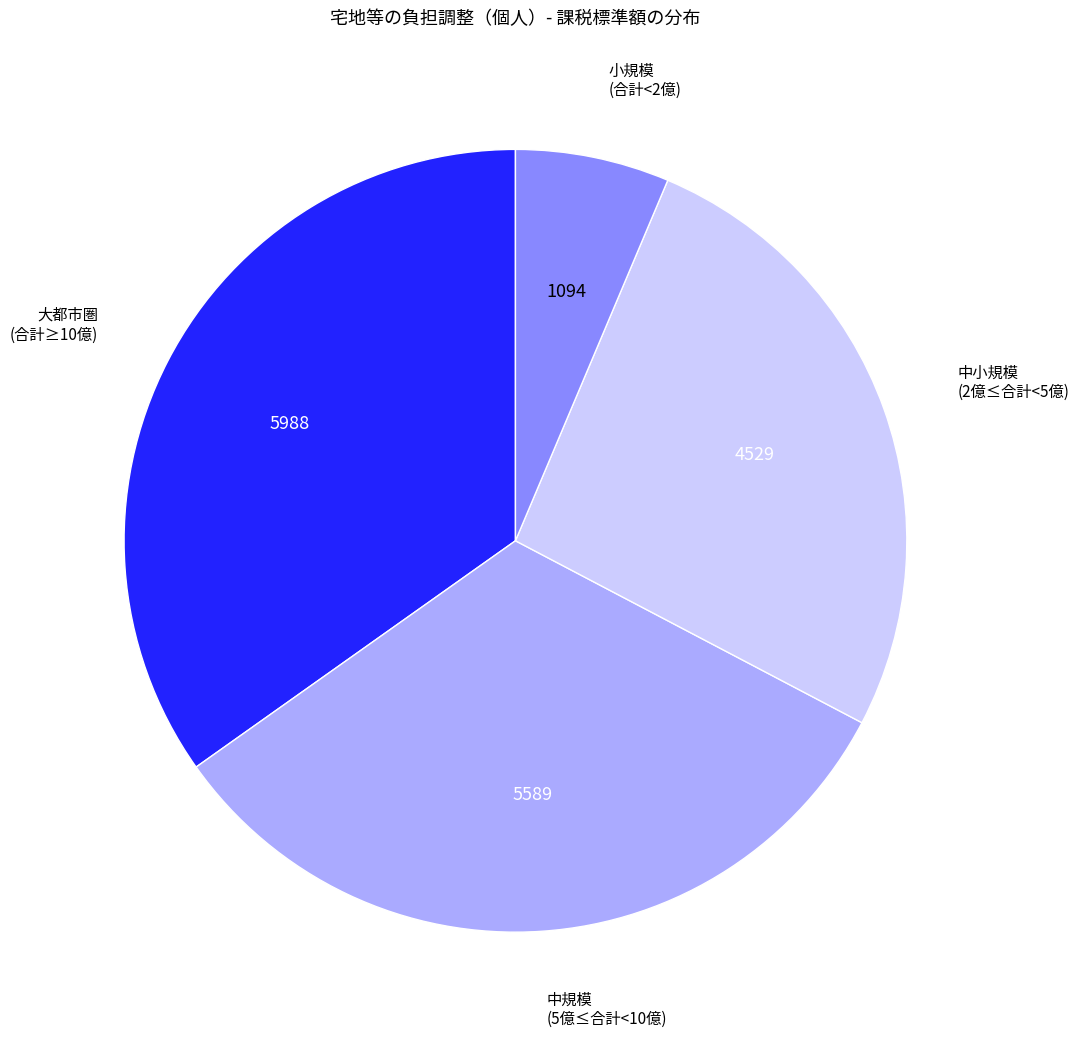

Is the sum of 小規模 (合計<2億) and 大都市圏 (合計≥10億) greater than half?

No